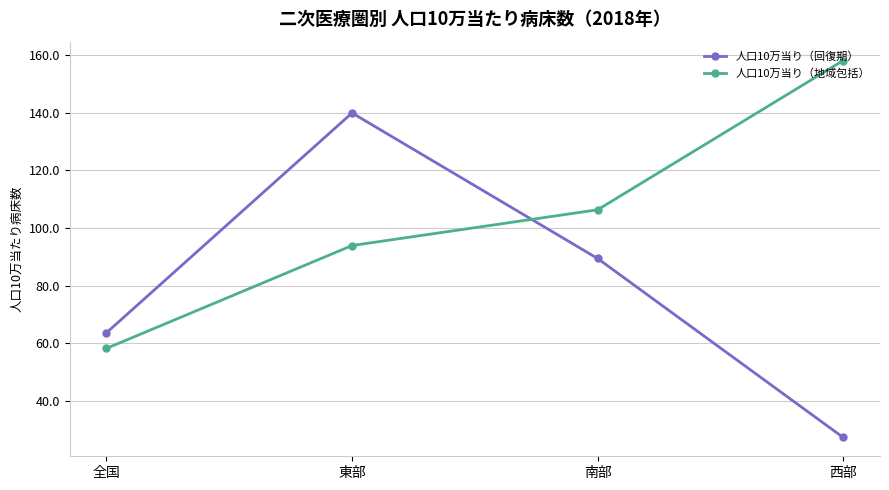

At which label does 人口10万当り（地域包括） first exceed 106?

南部